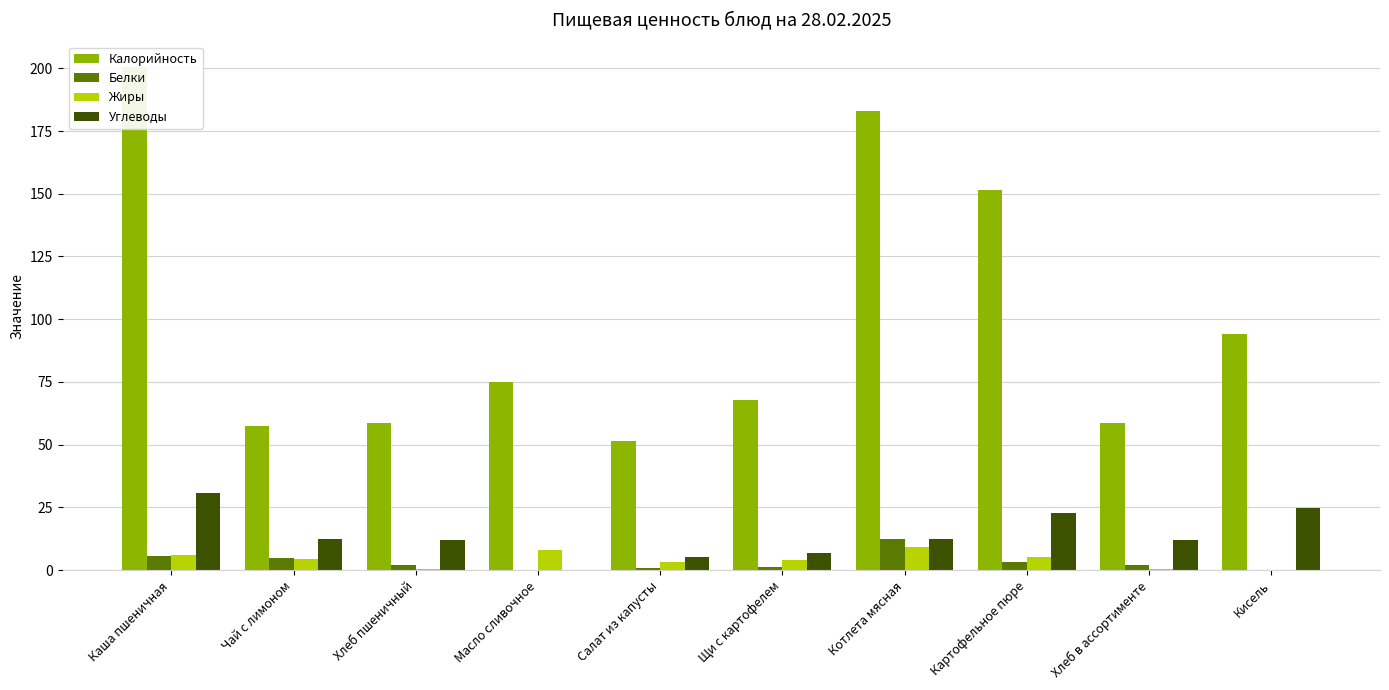

Reading left to right, list all the values displayed in this chart.

Калорийность: 200.6	57.3	58.7	75.0	51.5	67.8	183.0	151.4	58.7	94.2
Белки: 5.7	4.7	2.0	0.0	0.8	1.4	12.4	3.2	2.0	0.0
Жиры: 5.9	4.3	0.4	8.2	3.0	3.9	9.2	5.2	0.4	0.0
Углеводы: 30.9	12.4	11.9	0.1	5.2	6.8	12.6	22.9	11.9	24.8